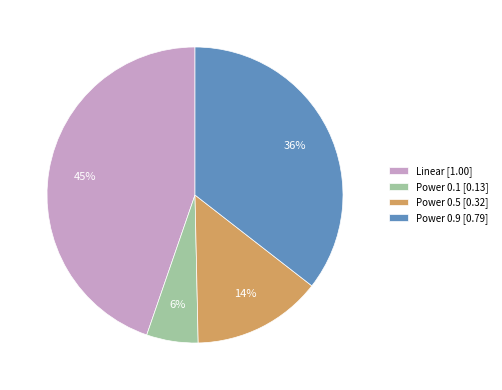

Is Power 0.1 the majority of the pie?

No